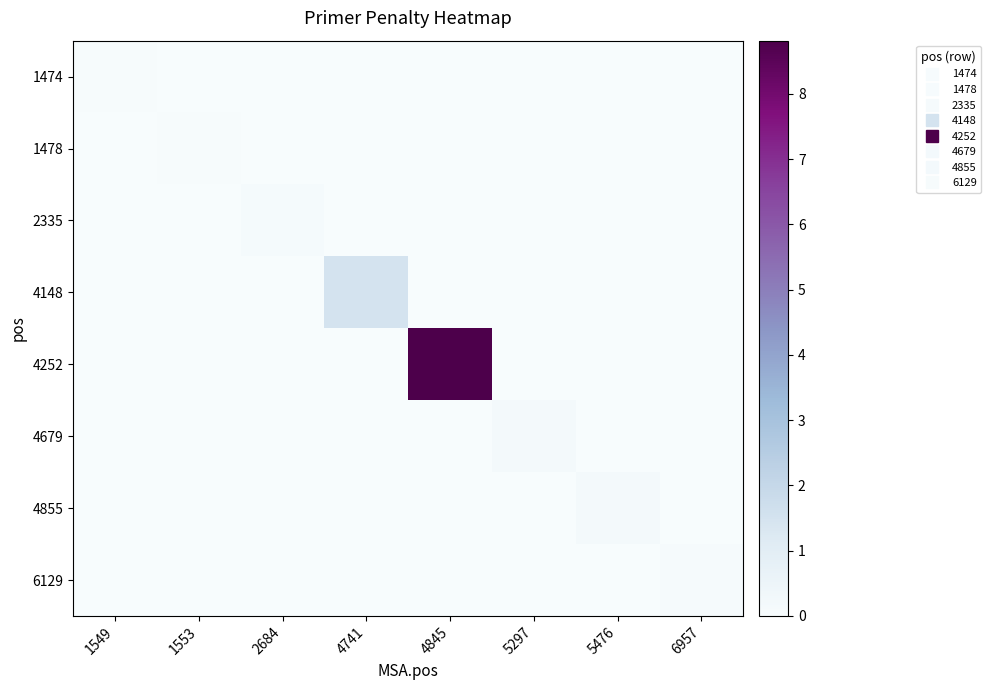

Which series has the widest spread of values?

4252